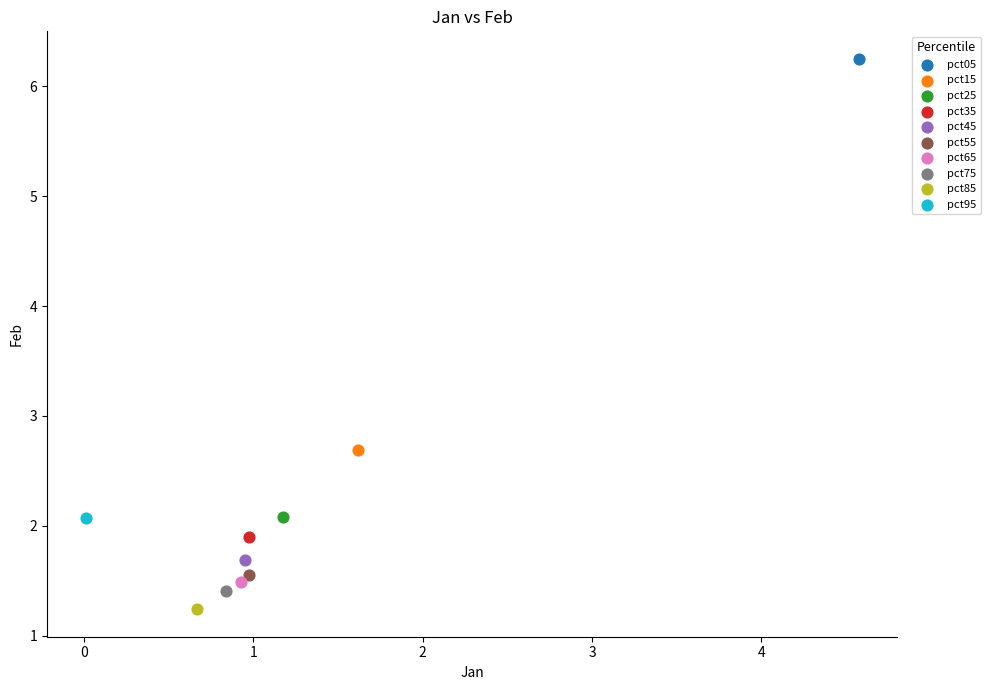

What are all the series names shown in the legend?

pct05, pct15, pct25, pct35, pct45, pct55, pct65, pct75, pct85, pct95